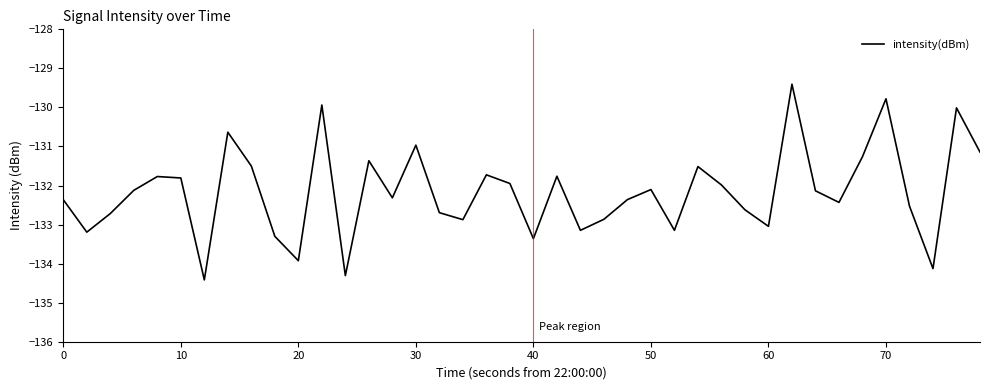

What is the maximum value shown in the chart?

-129.4